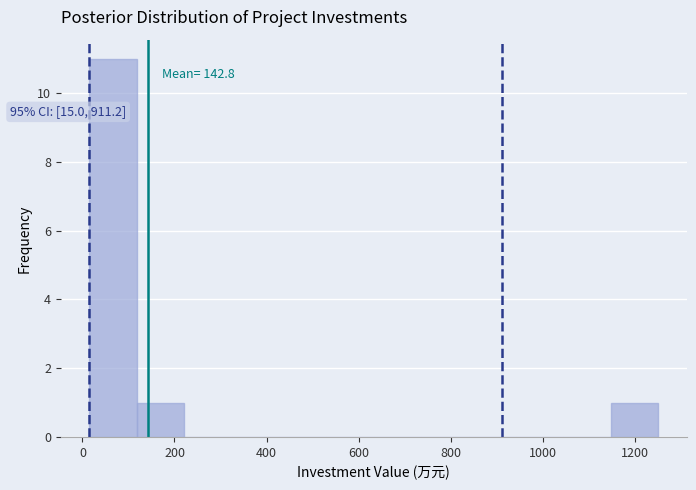

Over which range of the x-axis is the bar tallest?

20 to 120